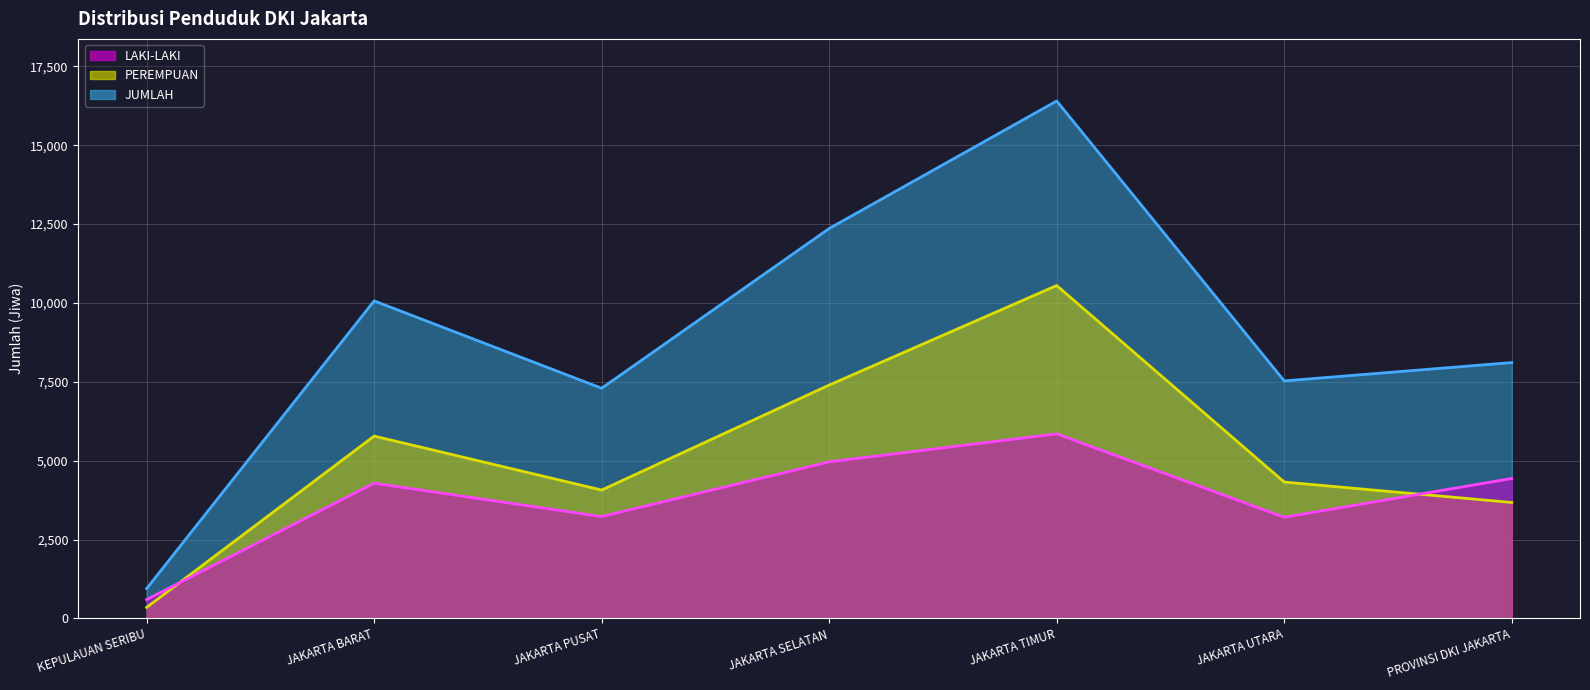

Where is PEREMPUAN nearest to the value 5449?

JAKARTA BARAT